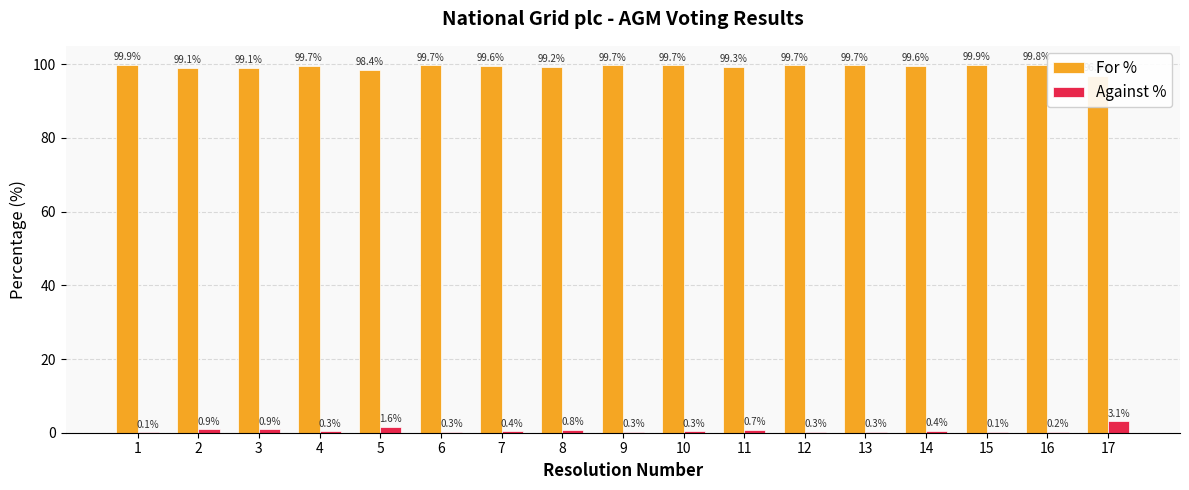

Rank the series by their average value, from highest to lowest.

For %, Against %